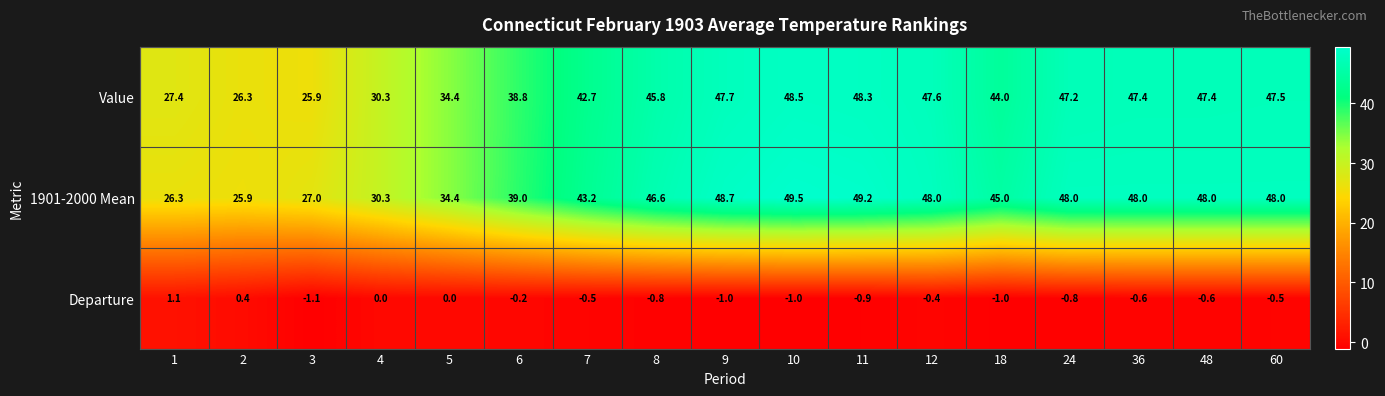

Which series has the largest total across all categories?

1901-2000 Mean